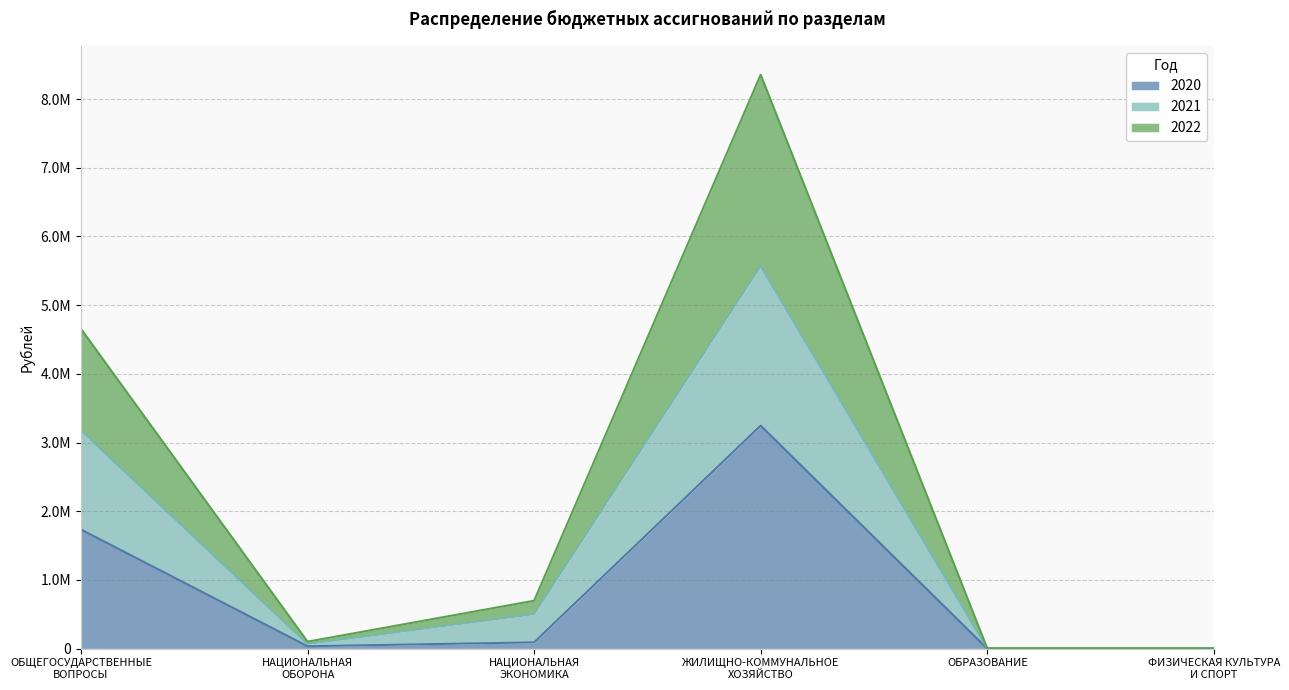

True or false: 2022 and 2020 cross at least once.

False